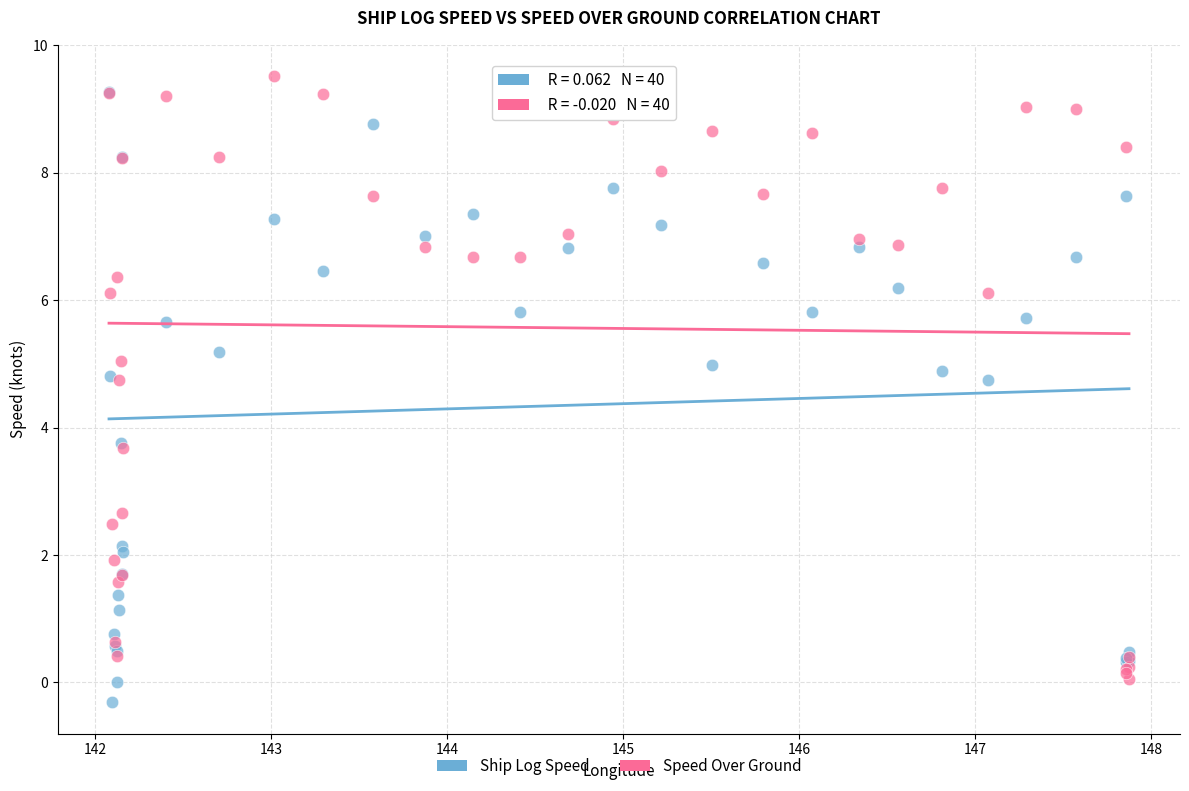

Which series reaches the maximum Y coordinate?

Speed Over Ground